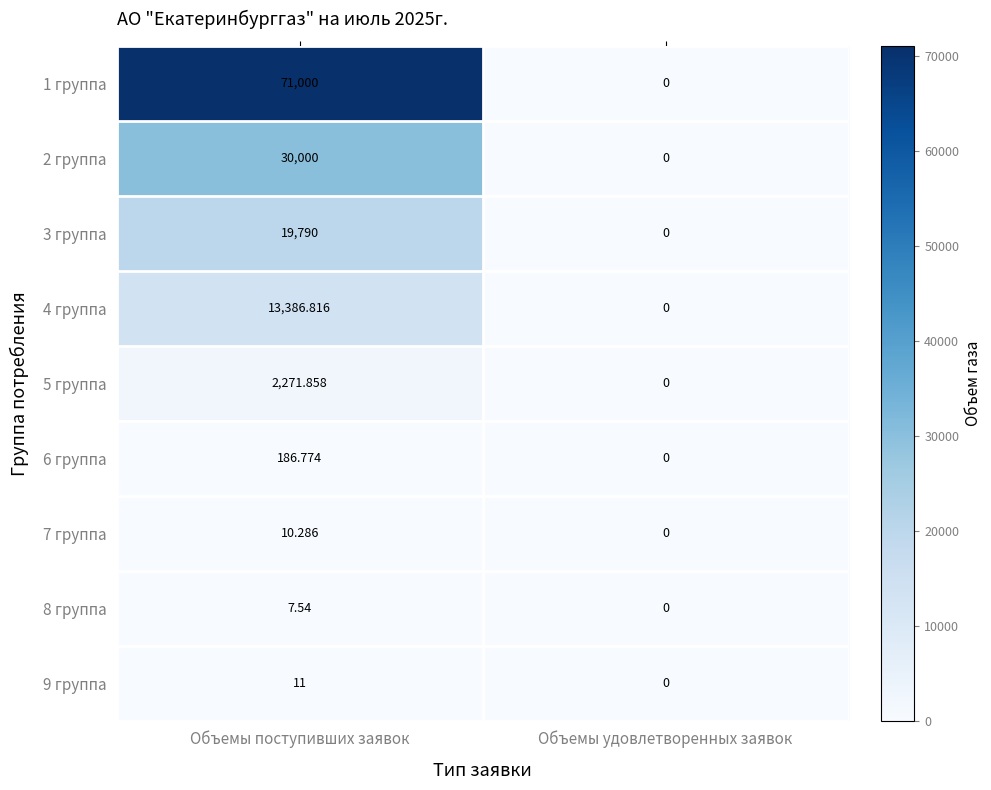

At which label does 6 группа first exceed 186?

Объемы поступивших заявок